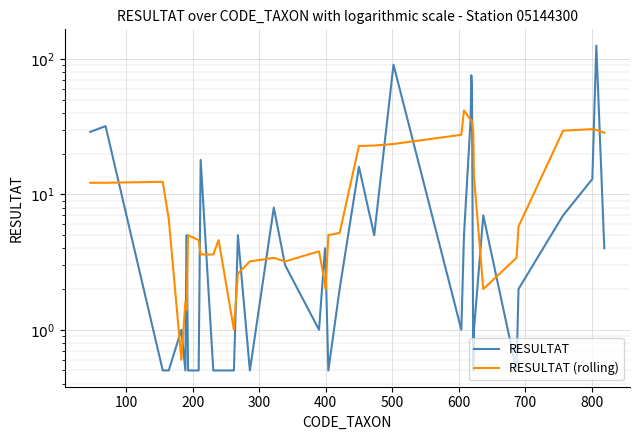

How many series are shown in this chart?

2